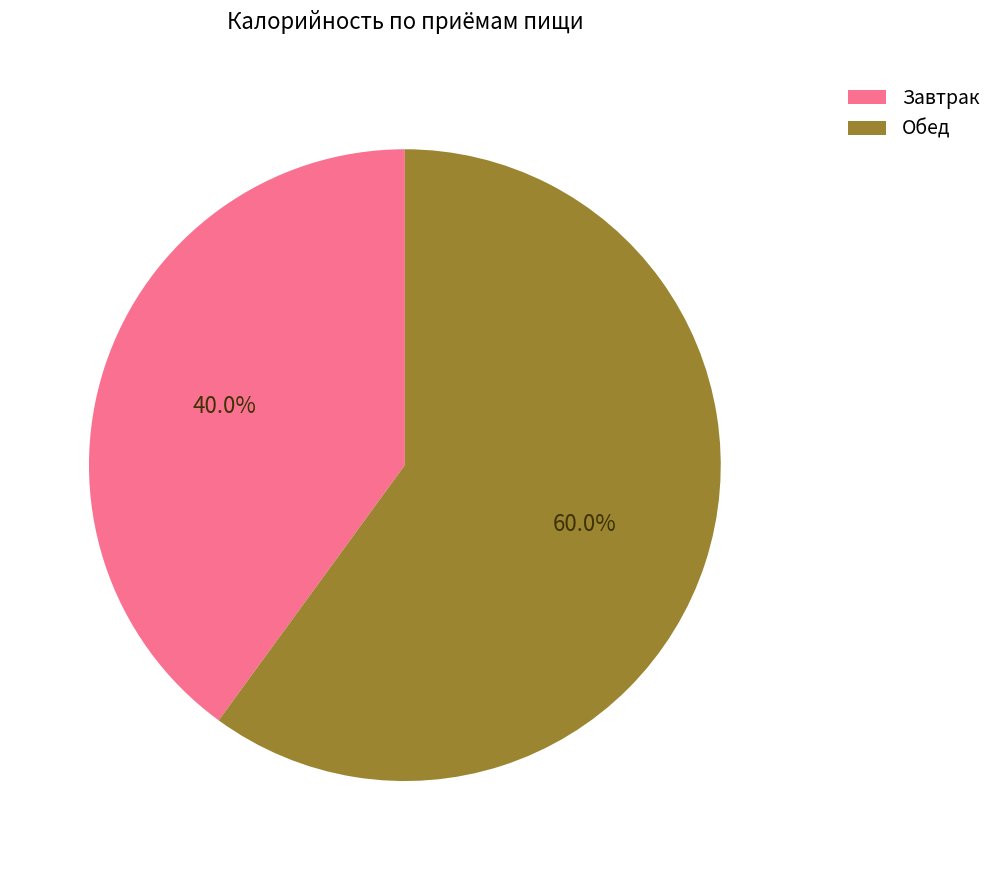

What is the smallest slice in the pie chart?

Завтрак